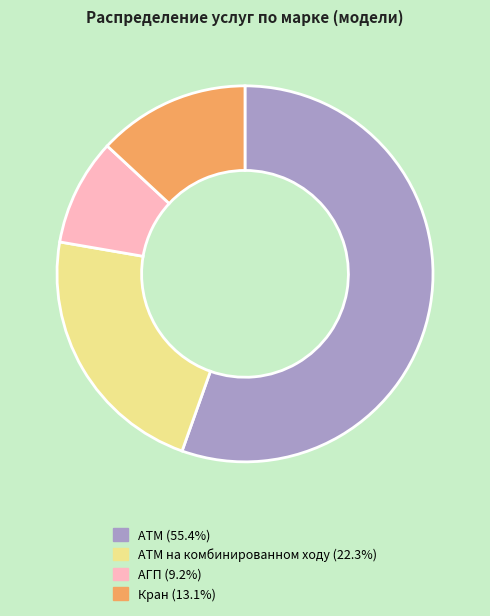

Does any single category account for the majority?

Yes